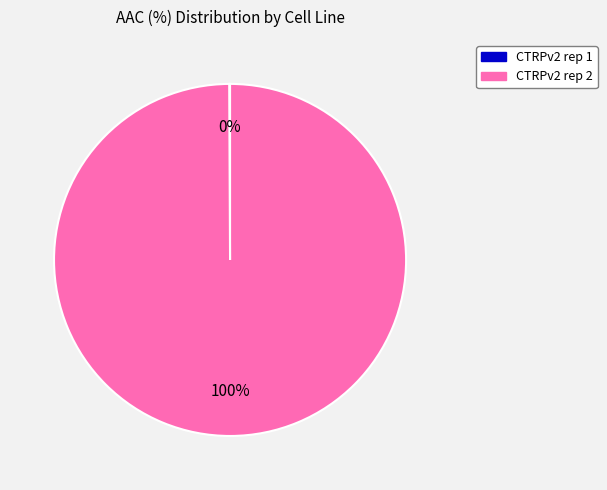

Which category has the biggest portion of the pie?

CTRPv2 rep 2